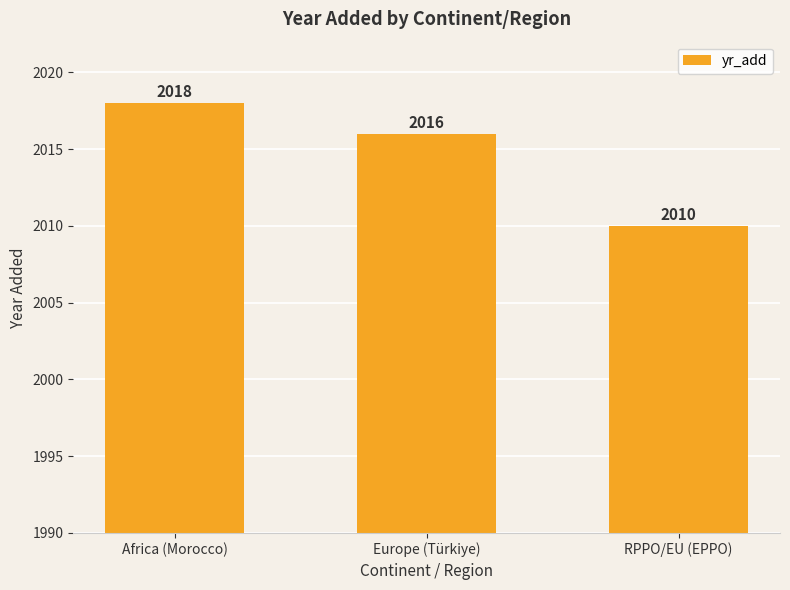

Are the bars horizontal?

No